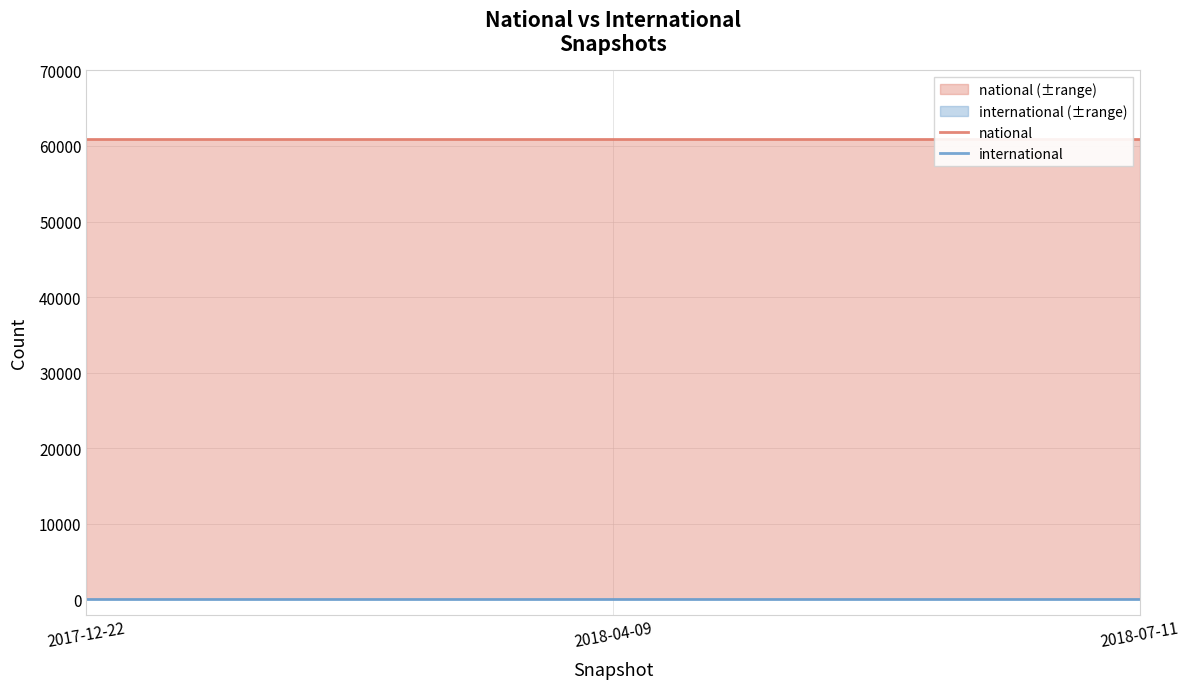

What is the highest value of the national series?

60923